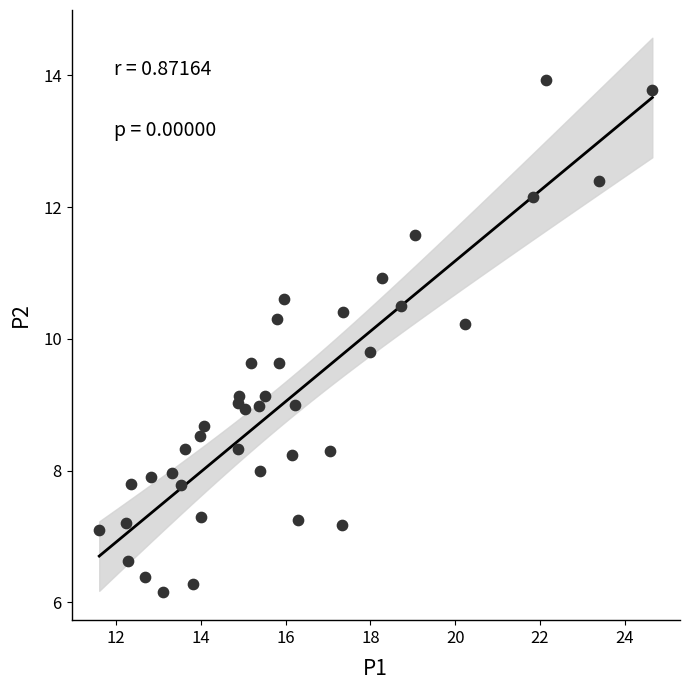

What is the range of X values (max minus min)?

13.0